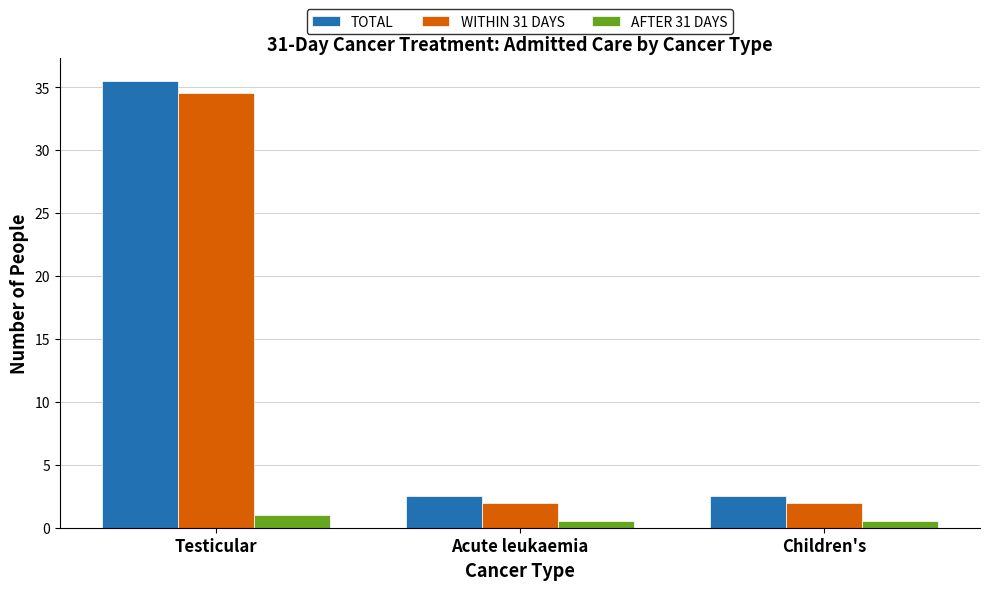

True or false: WITHIN 31 DAYS has a value of 3.2 at Acute leukaemia.

False